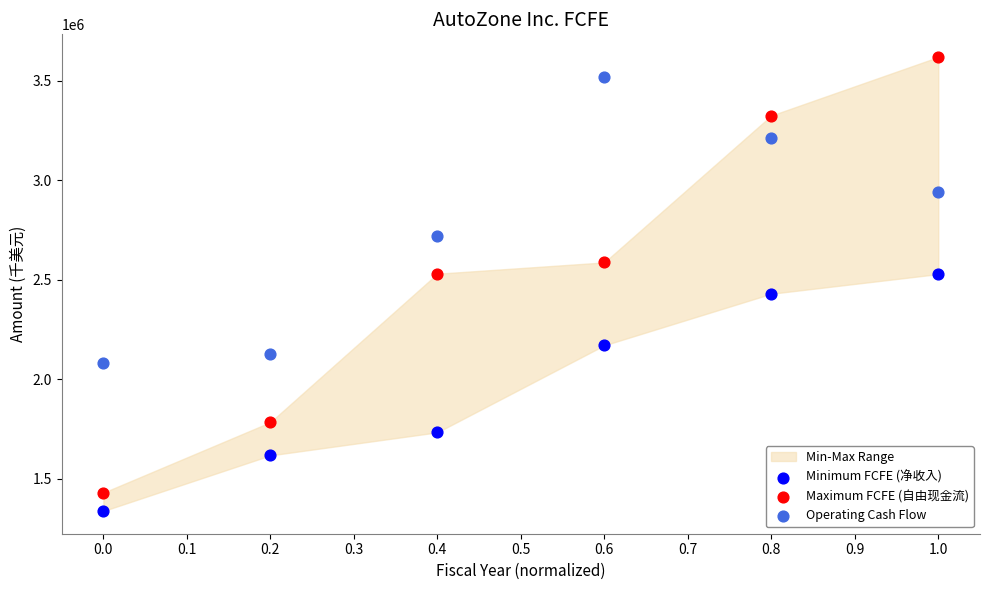

In the Operating Cash Flow series, what Y value is closest to 2799417?

2720108